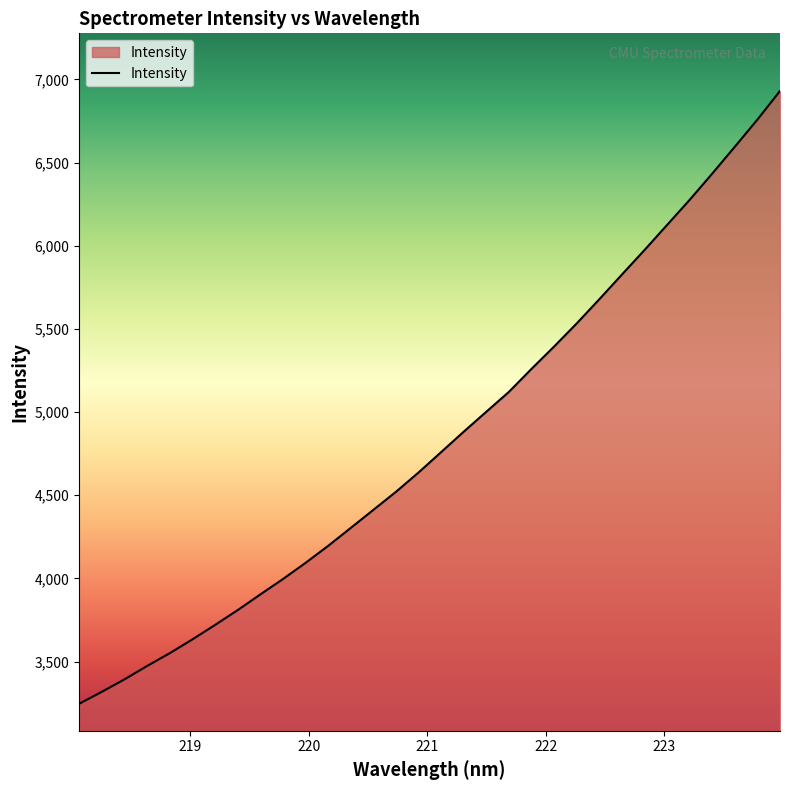

What is the greatest value displayed?

6930.1